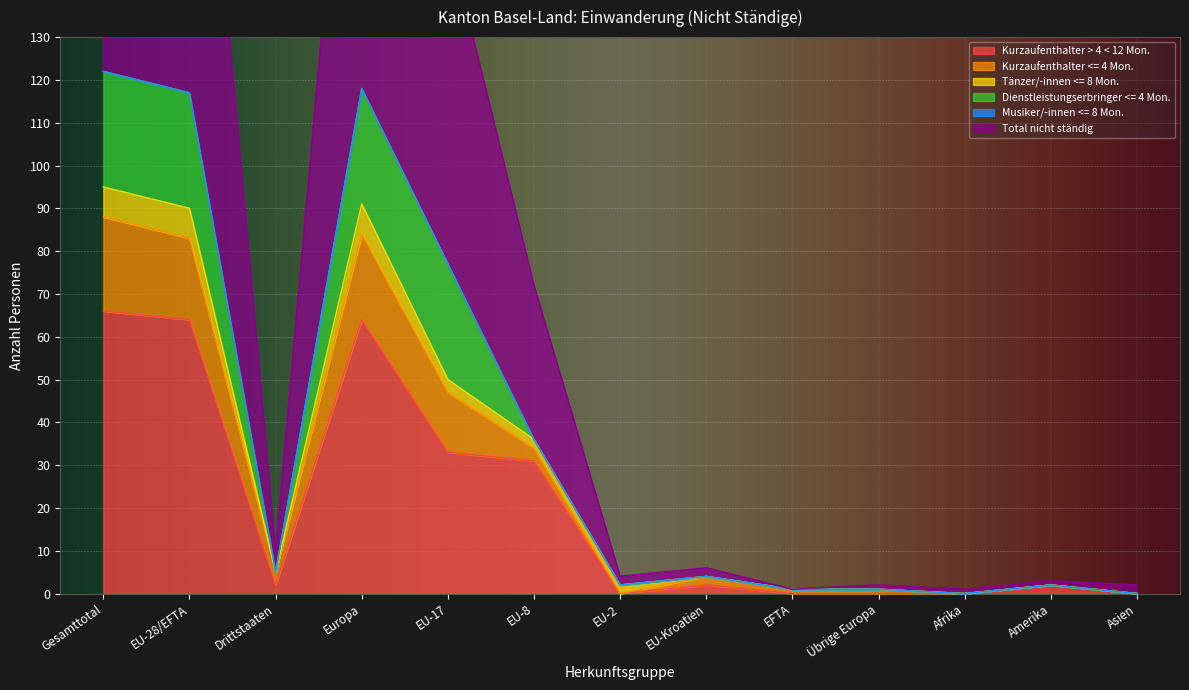

Is it true that Kurzaufenthalter > 4 < 12 Mon. equals 0 at Übrige Europa?

True